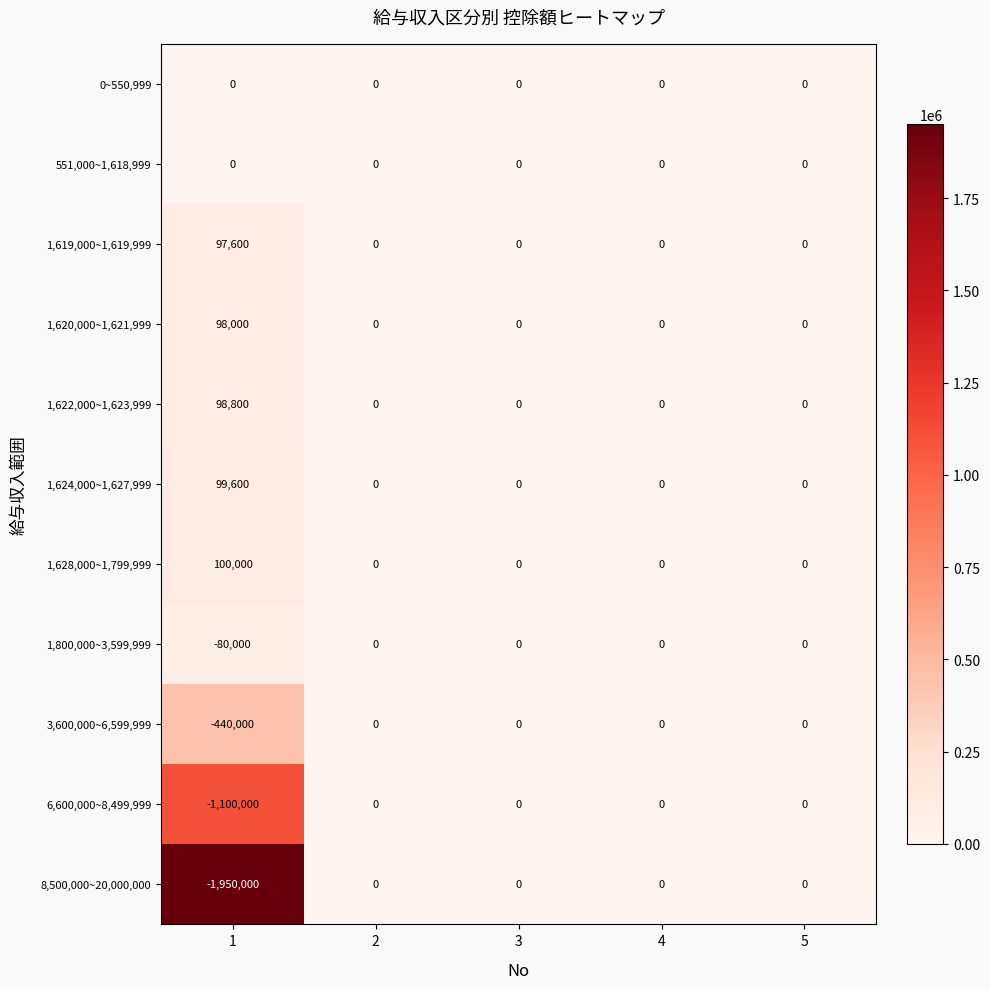

The 8,500,000~20,000,000 series shows 950878 at 4. True or false?

False